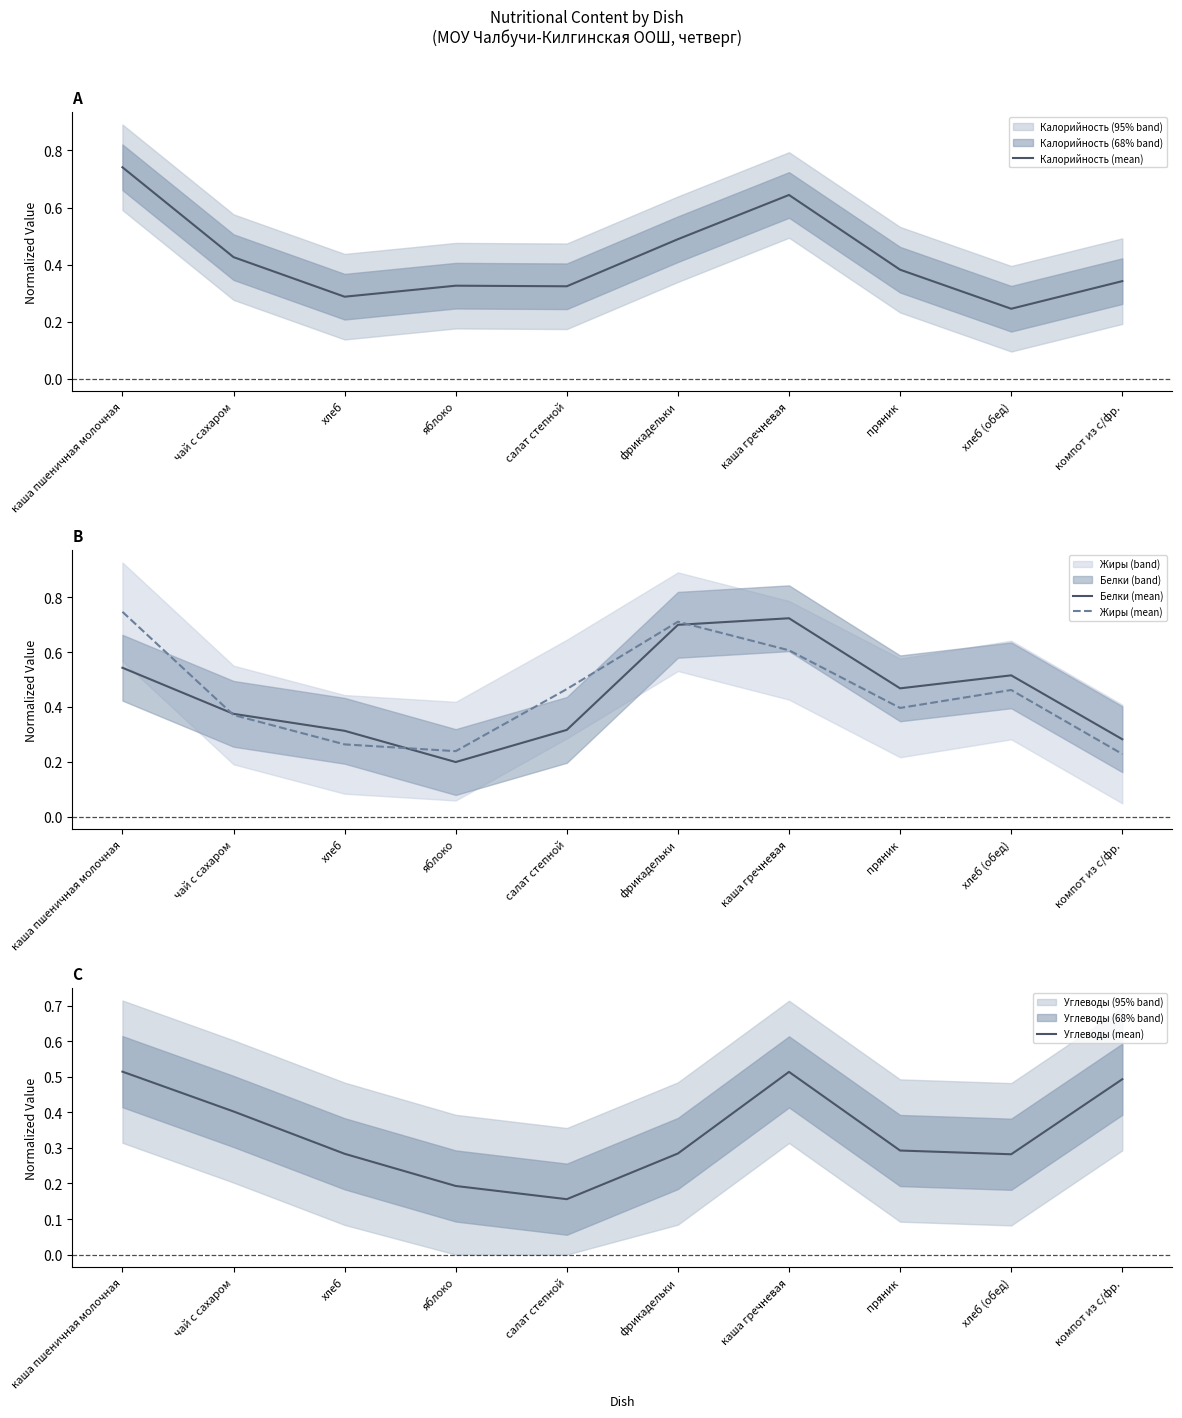

Is it true that Углеводы (mean) equals 0.0 at салат степной?

False